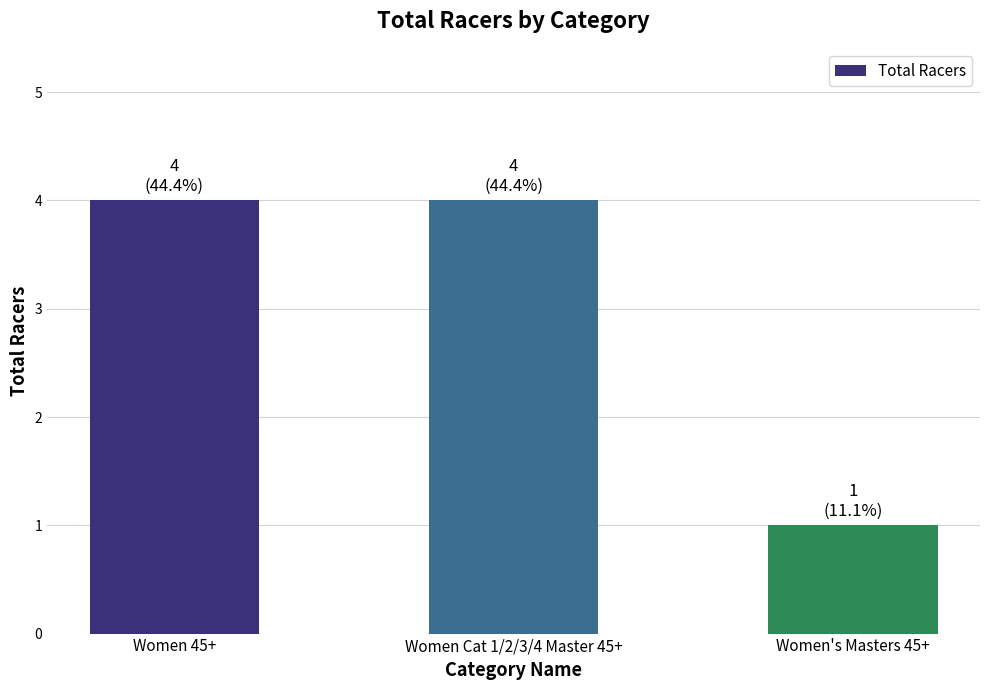

What is the label of the 1st bar from the left?

Women 45+